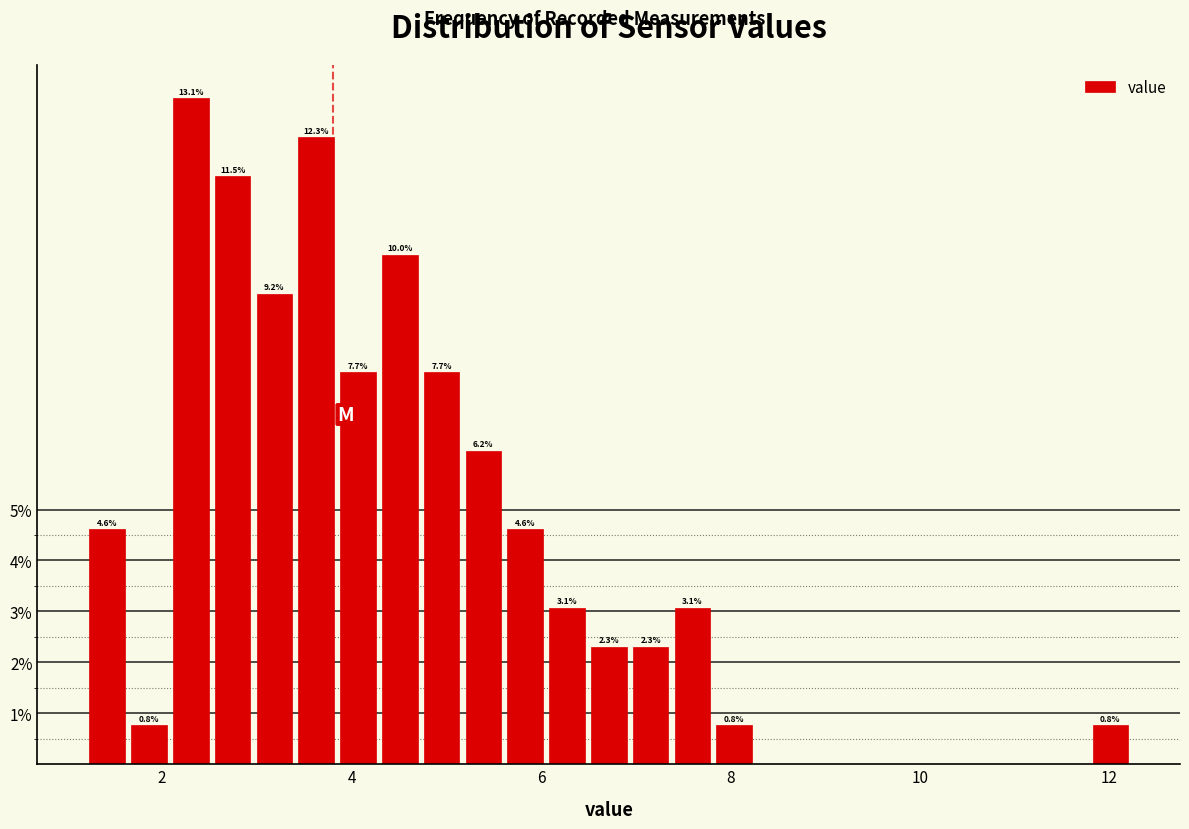

Read against the x-axis, roughly where is the centre of the tallest bar?

2.4